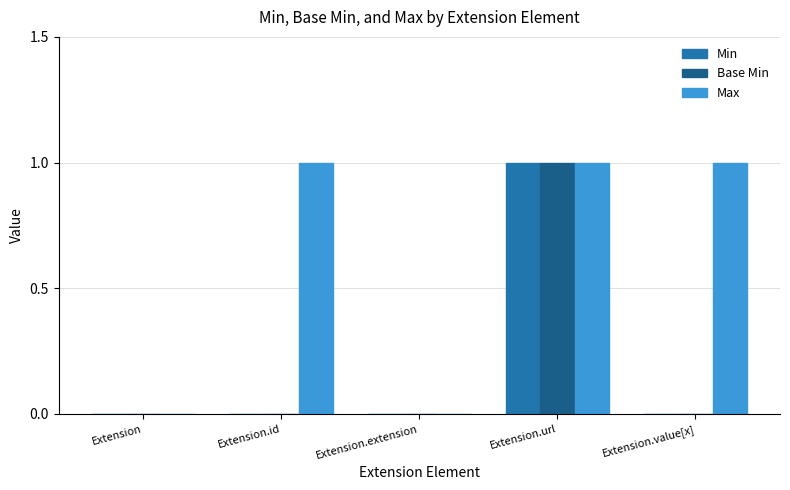

The value of Max at Extension.id is 1. True or false?

True